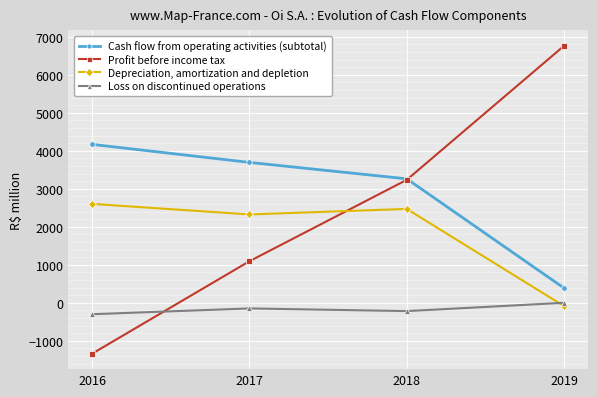

What is the value of the Depreciation, amortization and depletion point at the 4th from the left?

-89